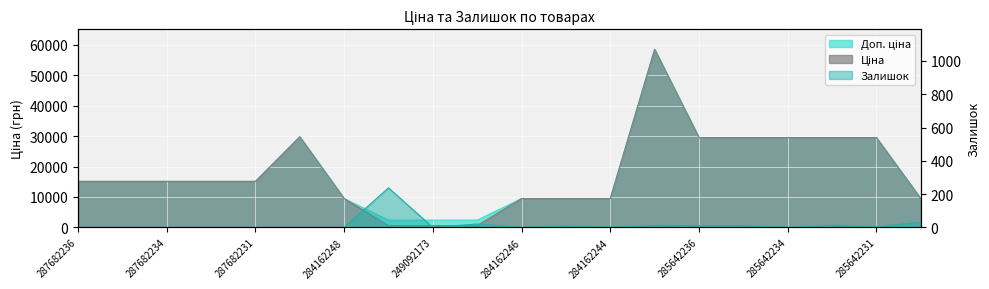

Which series has the largest total across all categories?

Доп. ціна